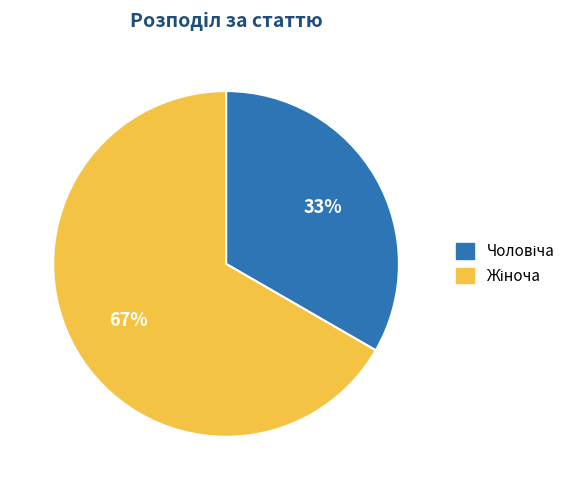

Is there a majority slice in this chart?

Yes